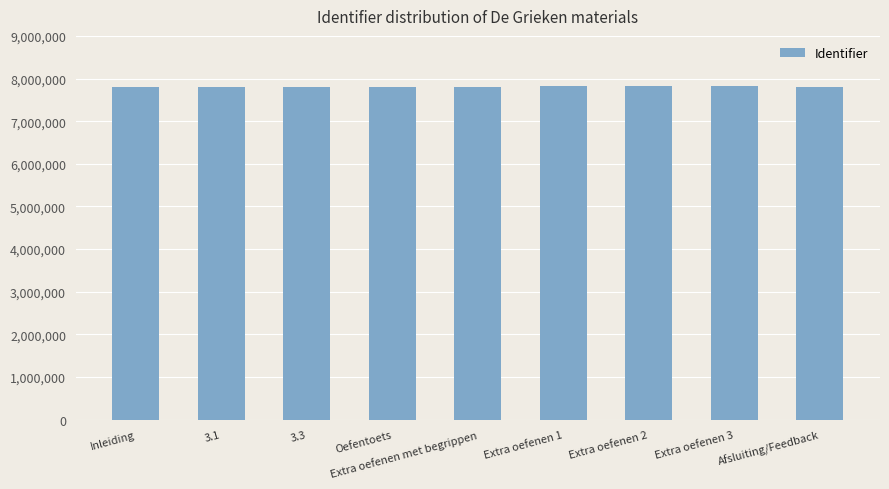

Approximately how many times larger is the value at Inleiding compared to Extra oefenen met begrippen?

1.0